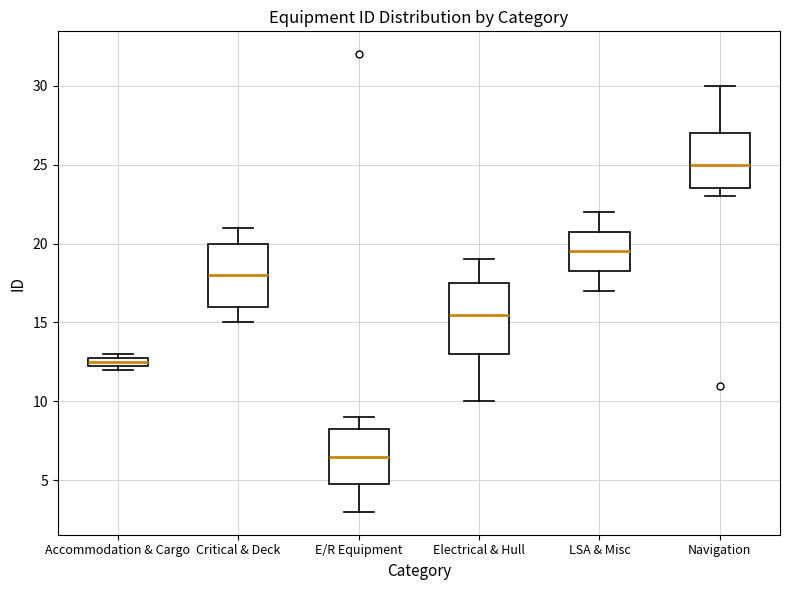

Which box is the tallest, from its lower edge to its upper edge?

Electrical & Hull